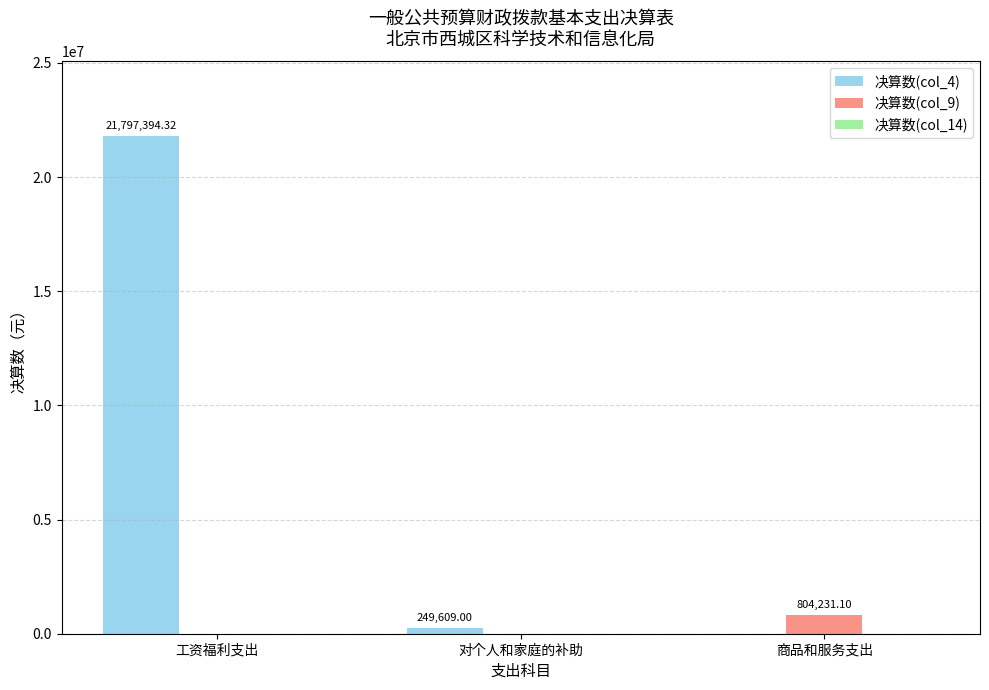

The 决算数(col_4) series shows 5375367.6 at 工资福利支出. True or false?

False